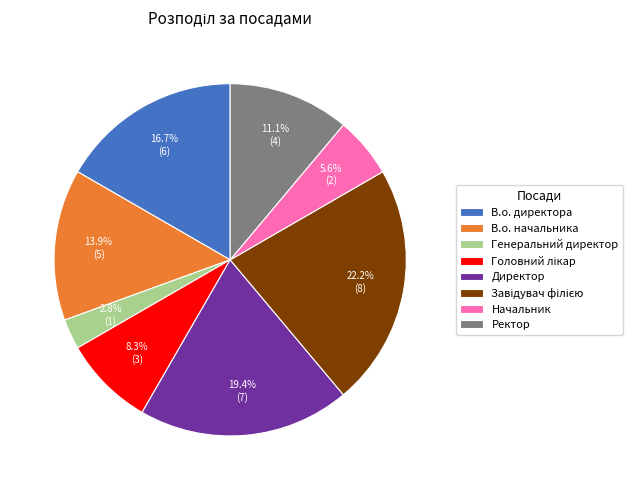

What is the ratio of the value at Ректор to the value at В.о. директора?

0.7